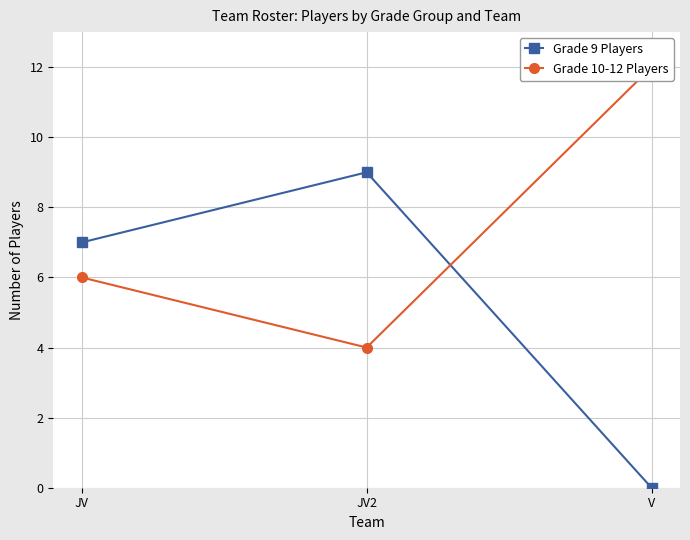

What position from the right is JV?

3